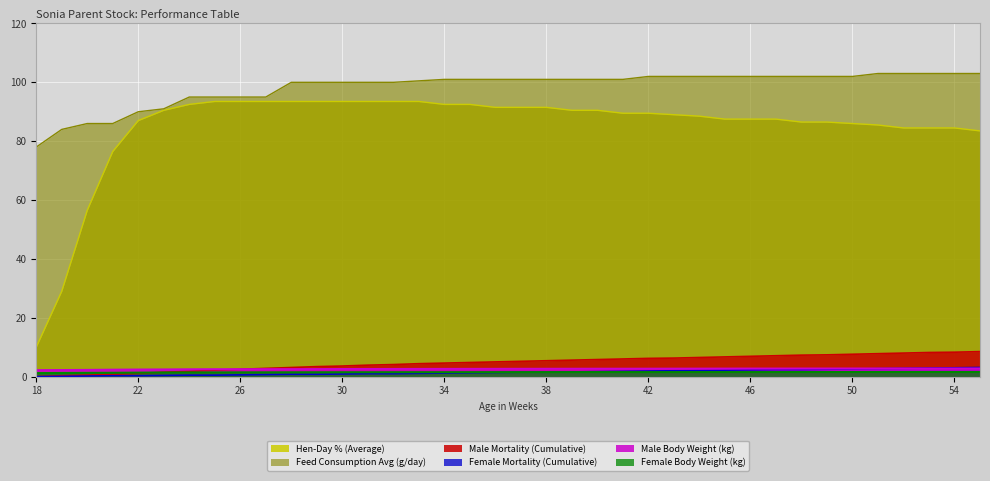

Rank the series at 52 from lowest to highest value.

Female Body Weight (kg), Male Body Weight (kg), Female Mortality (Cumulative), Male Mortality (Cumulative), Hen-Day % (Average), Feed Consumption Avg (g/day)